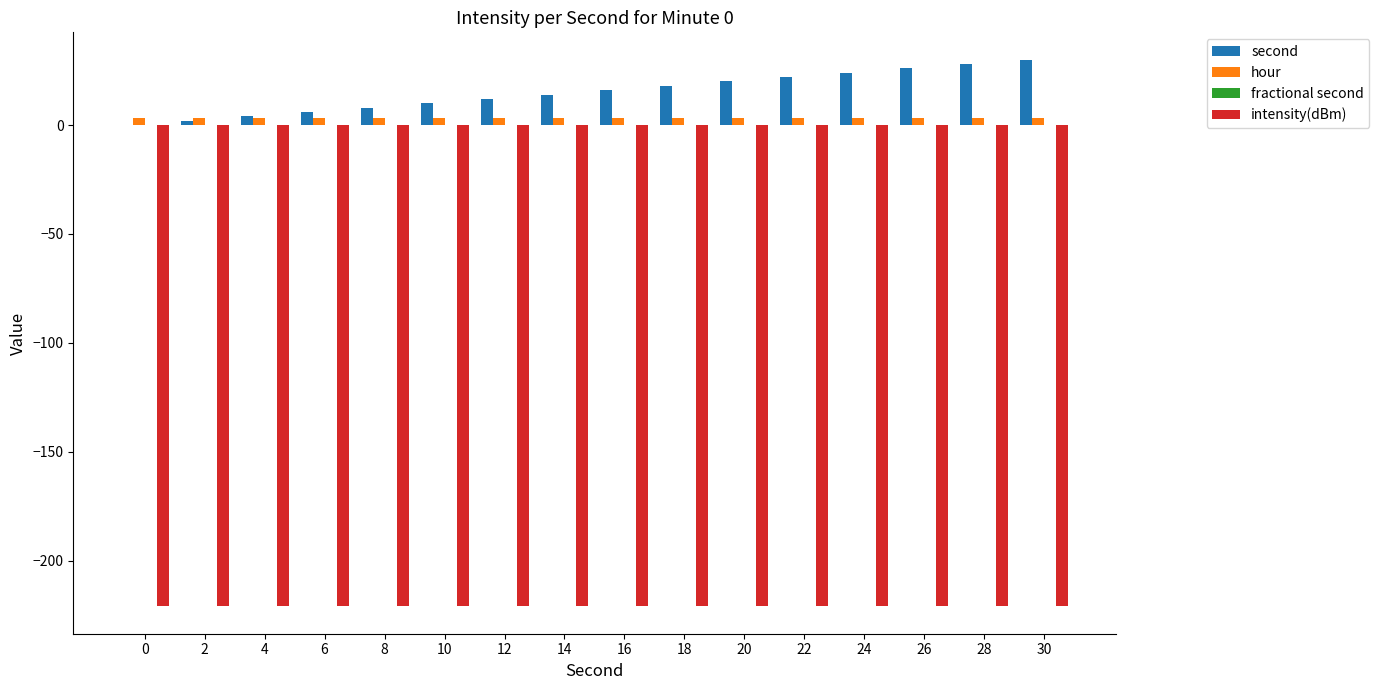

The intensity(dBm) series shows -70.1 at 20. True or false?

False